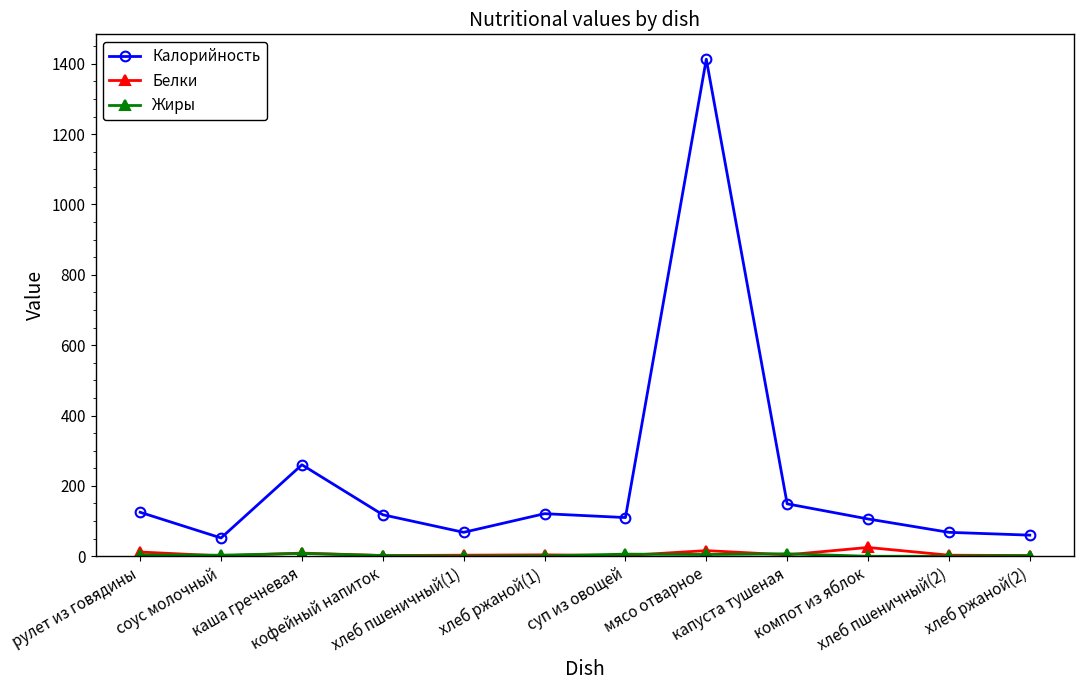

How many lines are shown in the chart?

3